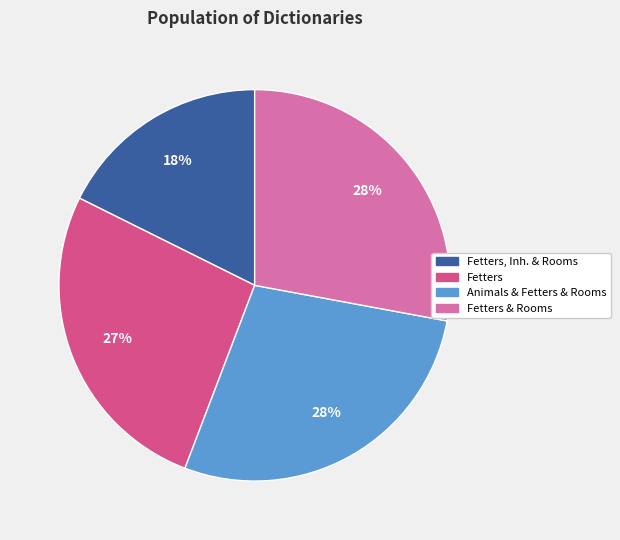

To the nearest percent, what is the average slice percentage?

25%